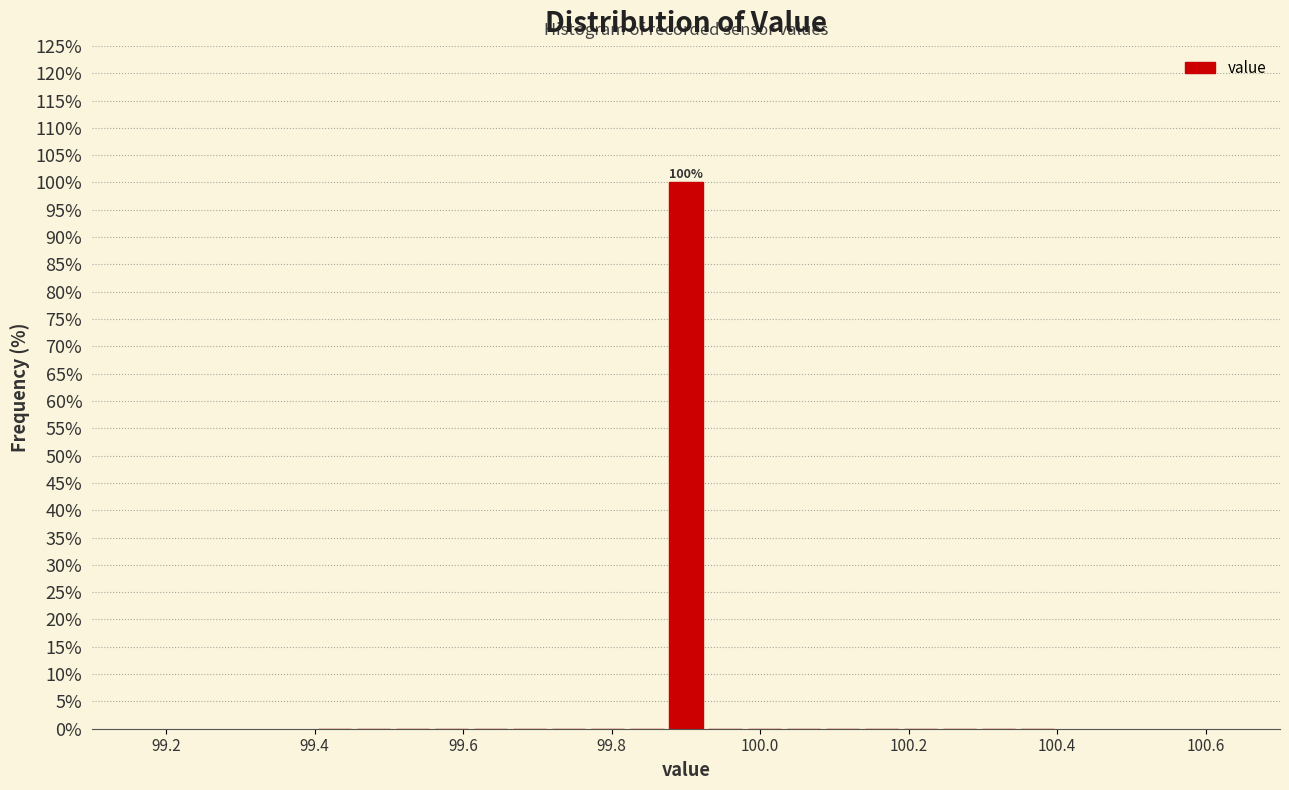

Read against the x-axis, roughly where is the centre of the tallest bar?

99.90